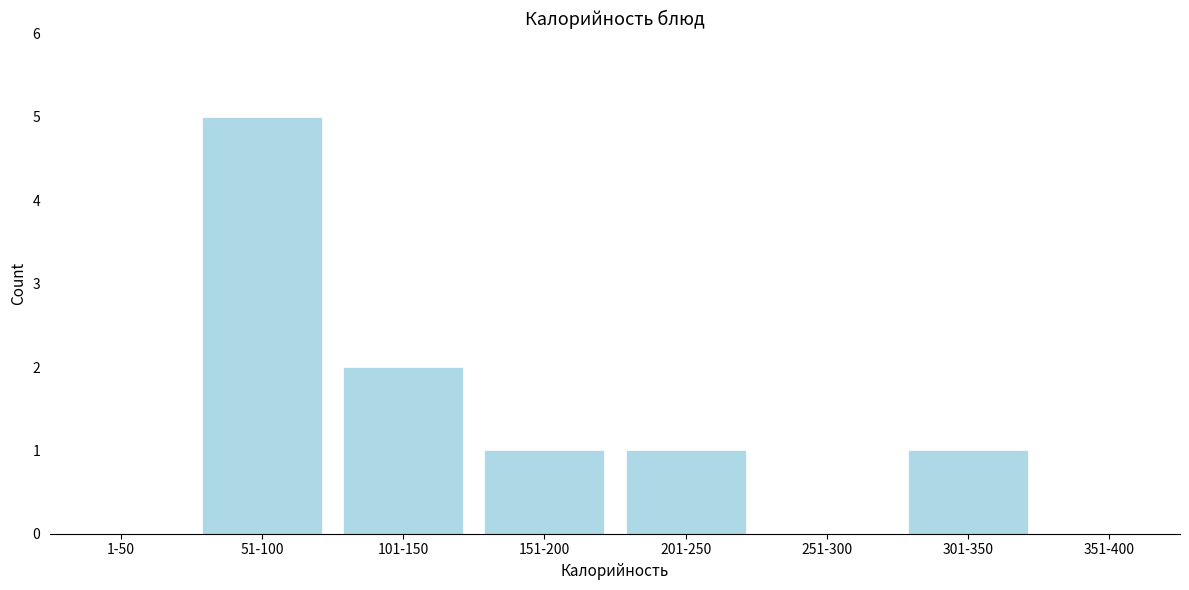

Reading left to right, extract all data points from this chart.

1-50=0	51-100=5	101-150=2	151-200=1	201-250=1	251-300=0	301-350=1	351-400=0